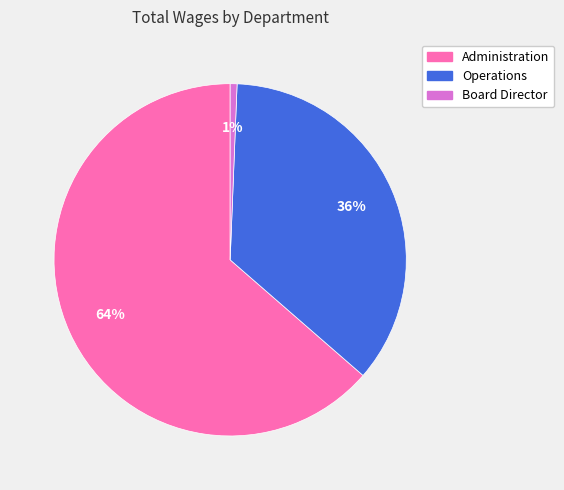

To the nearest percent, what percentage of the pie is Board Director?

1%